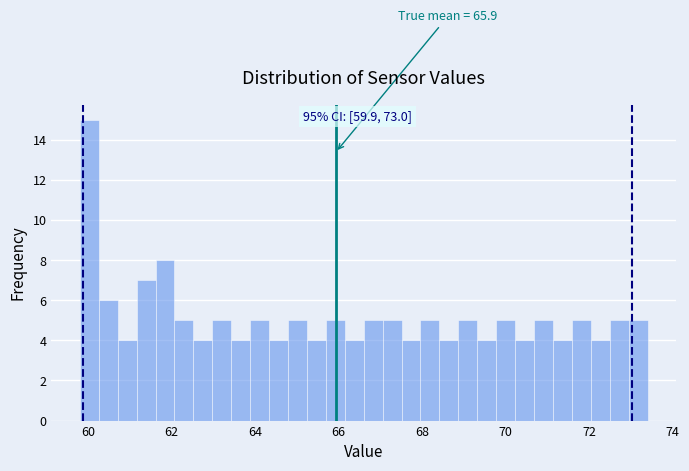

Read against the x-axis, roughly where is the centre of the tallest bar?

60.0